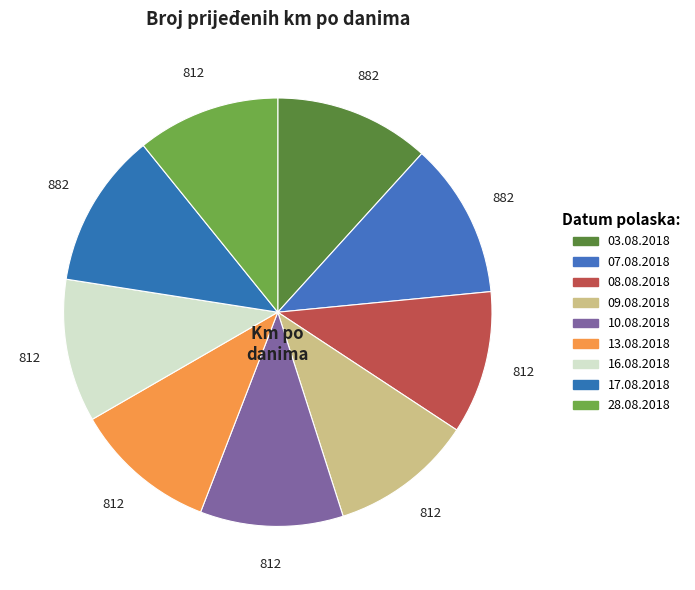

The 13.08.2018 slice represents 5% of the pie. True or false?

False